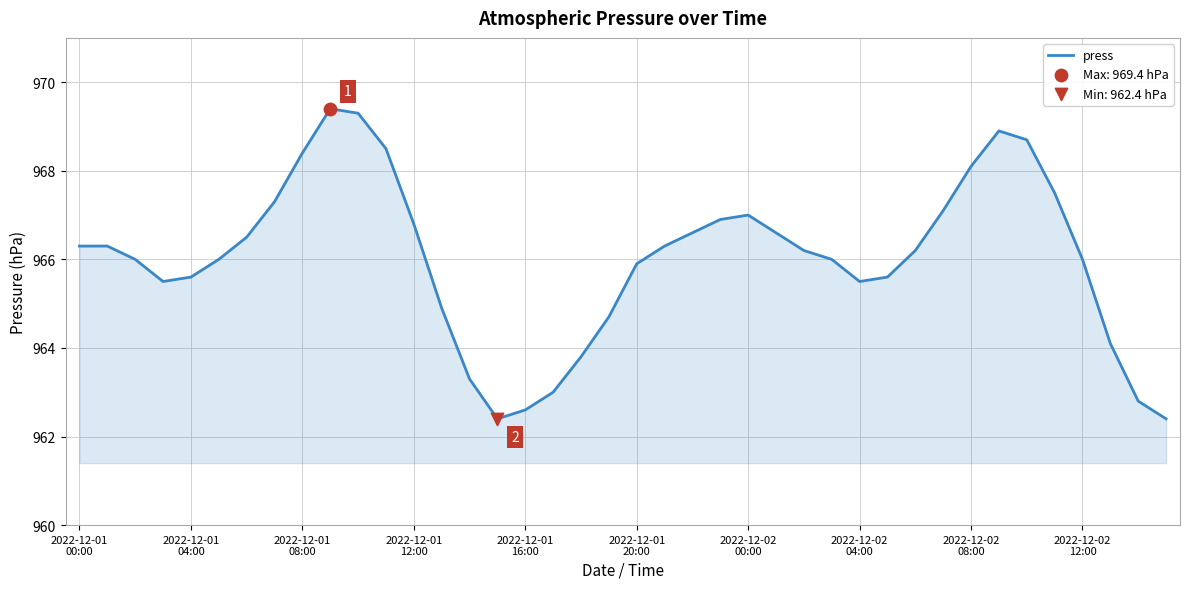

What is the maximum value shown in the chart?

969.4